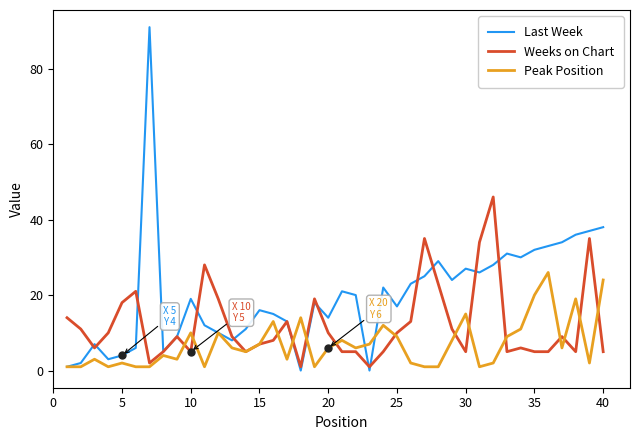

What is the maximum value shown in the chart?

91